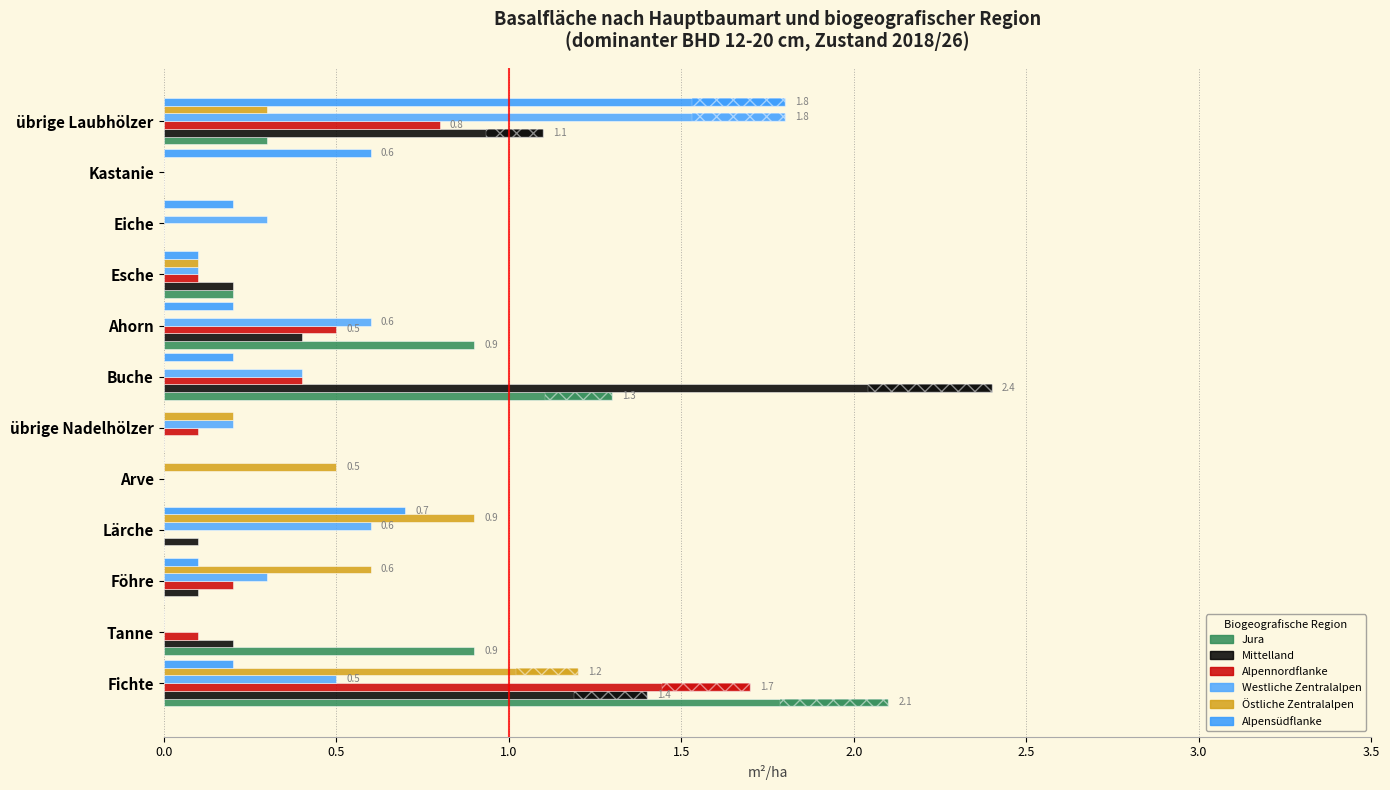

Count the number of data series in this chart.

6